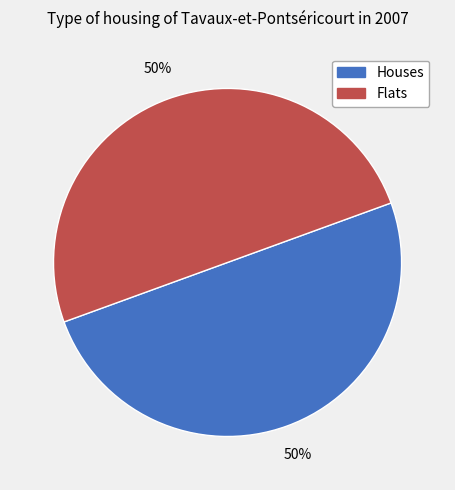

Approximately how many times larger is the value at Houses compared to Flats?

1.0